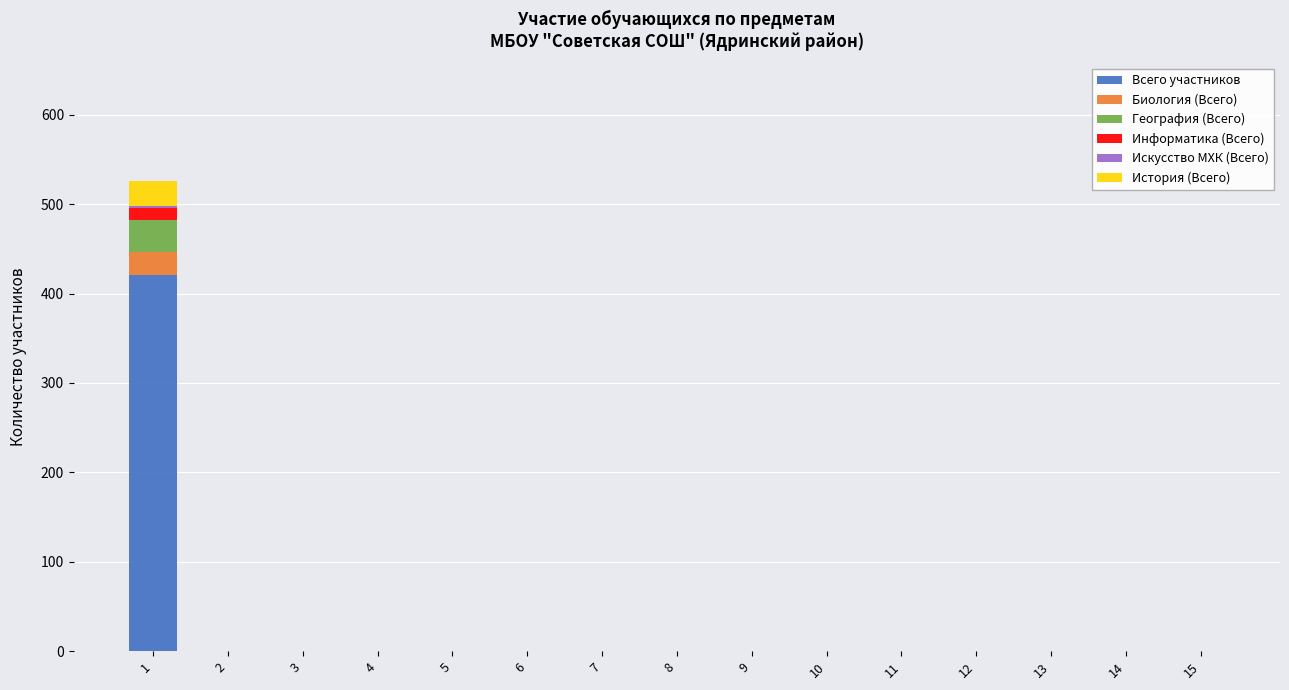

What is the maximum value for Всего участников?

421